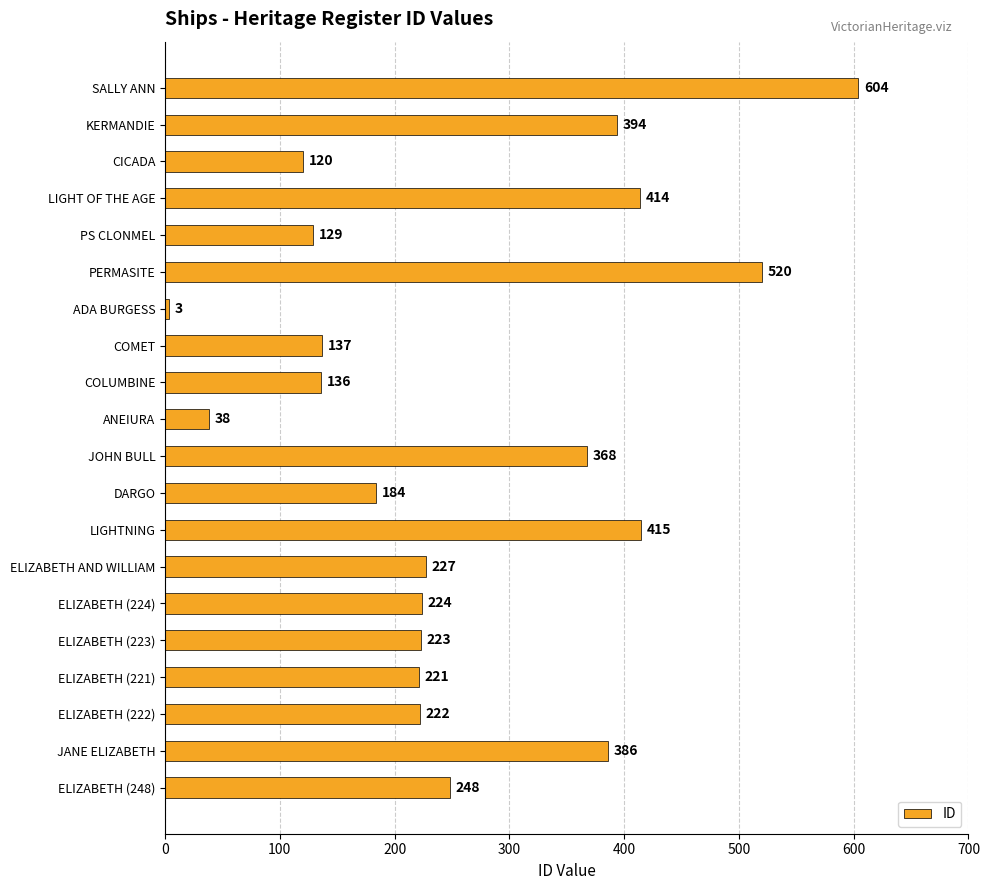

How many series are shown in this chart?

1